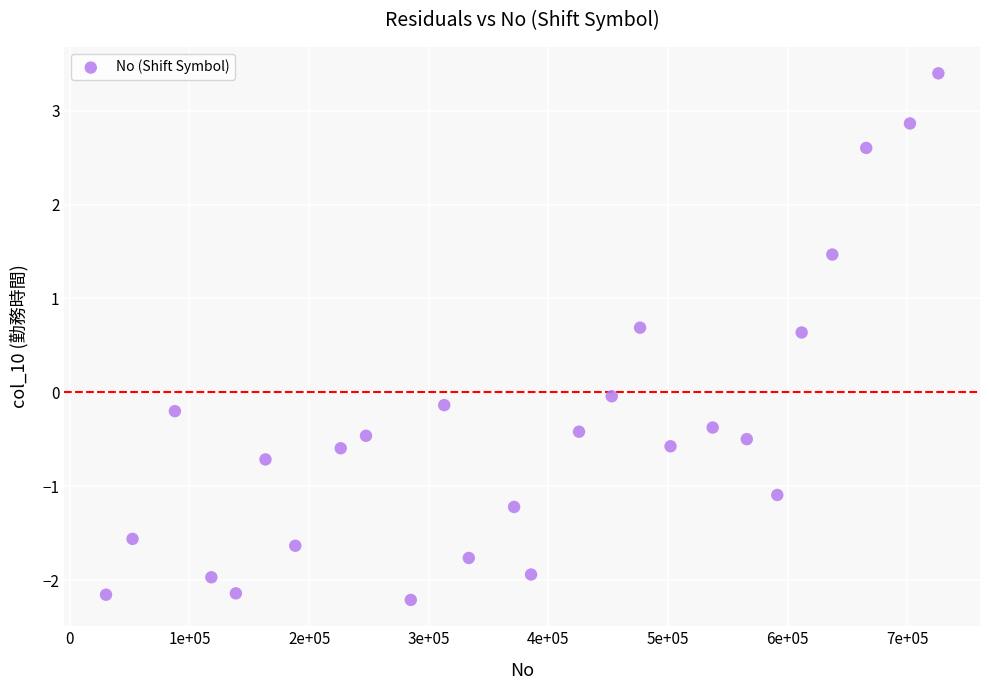

What is the range of Y values (max minus min)?

5.6